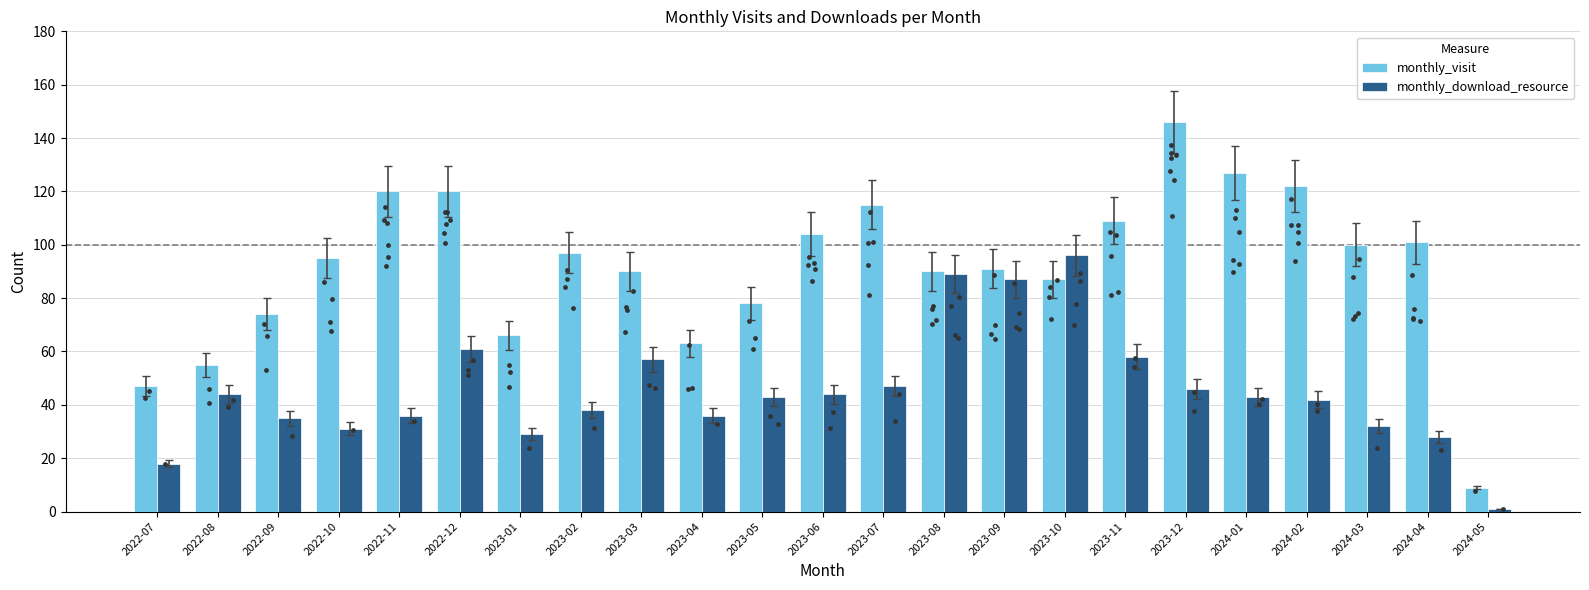

Which series reaches the minimum Y coordinate?

monthly_download_resource